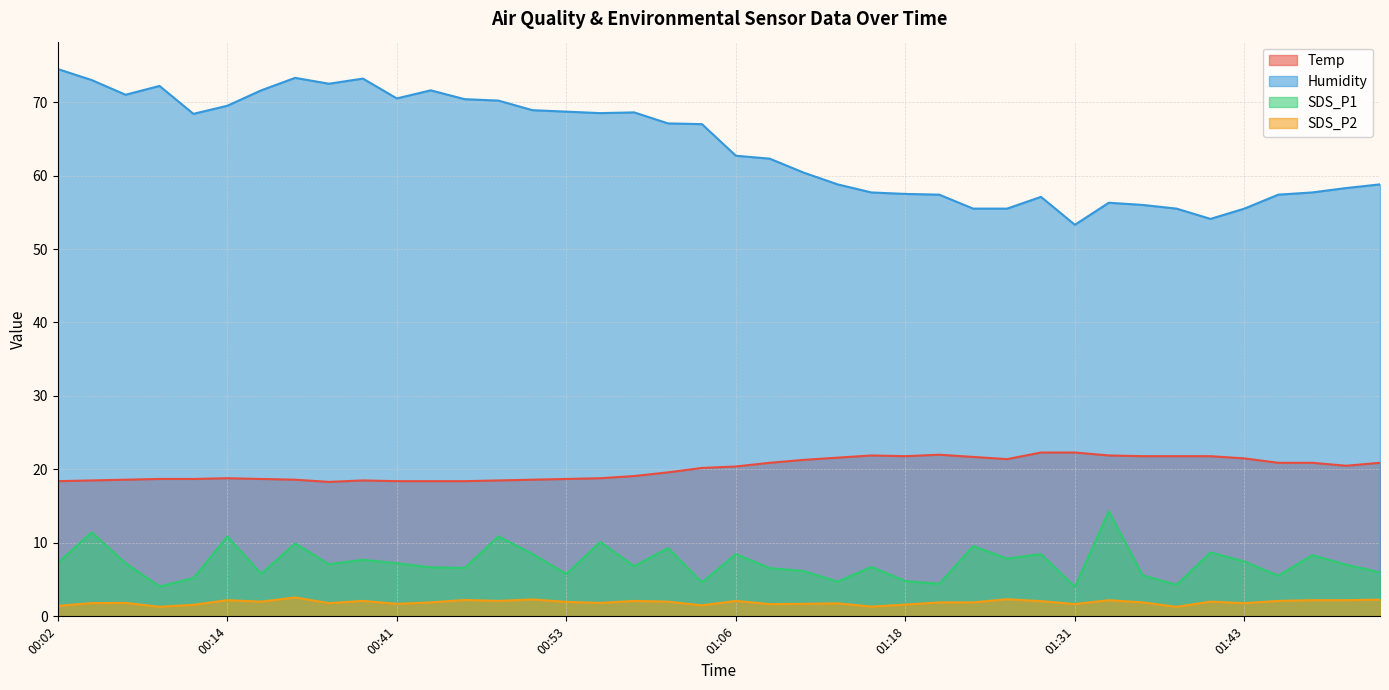

What is the difference between the highest and lowest values at 00:09?

70.9